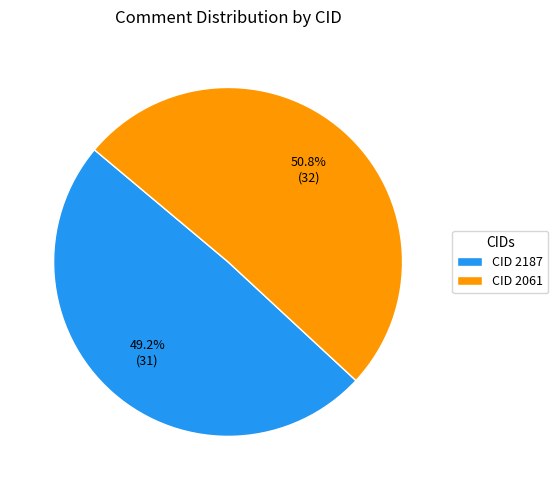

Rank the categories by value from highest to lowest.

CID 2061, CID 2187